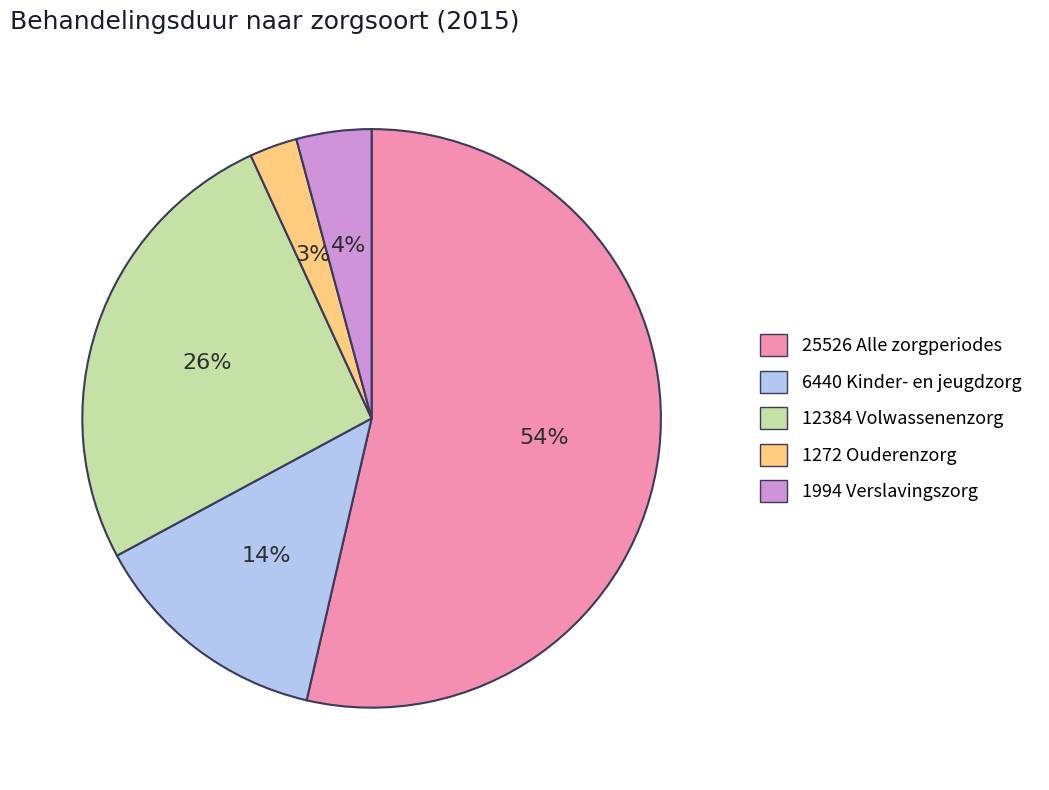

To the nearest percent, what percentage of the pie is 12384 Volwassenenzorg?

26%